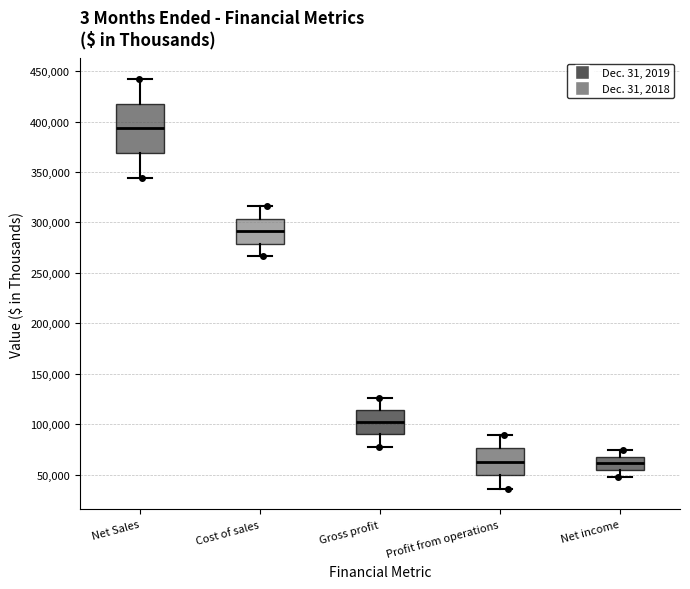

Reading left to right, transcribe this box plot: for each box, give where its median line is, the range the box spans, and where its two whiskers end, as read against the y-axis. The values are not printed on the chart, so give them approximately, as read against the axis.

Net Sales: median 395000, box 370000 to 420000, whiskers 345000 to 440000
Cost of sales: median 290000, box 280000 to 305000, whiskers 265000 to 315000
Gross profit: median 100000, box 90000 to 115000, whiskers 80000 to 125000
Profit from operations: median 65000, box 50000 to 75000, whiskers 35000 to 90000
Net income: median 60000, box 55000 to 70000, whiskers 50000 to 75000